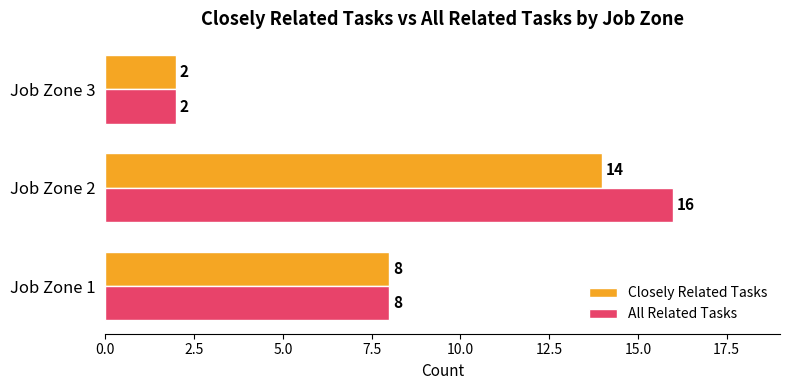

What is the difference between the maximum and minimum values in the Closely Related Tasks series?

12